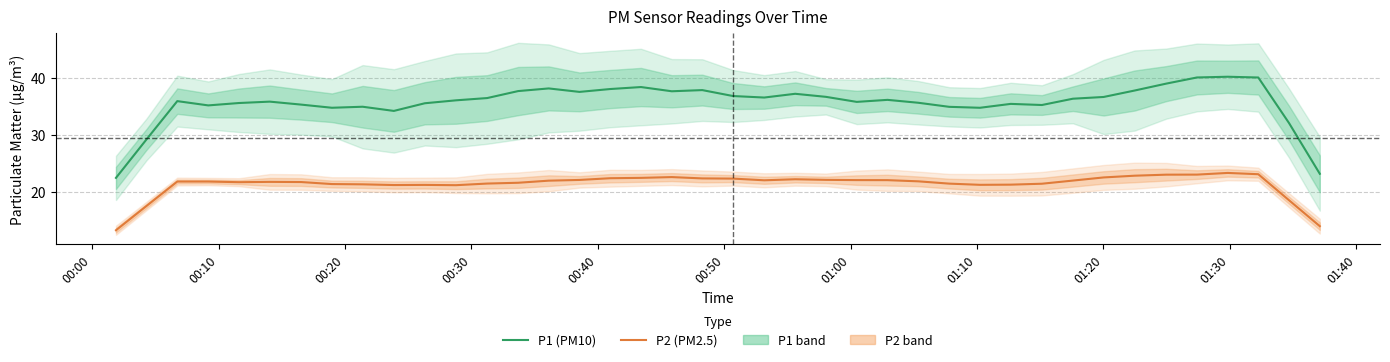

True or false: P1 (PM10) and P2 (PM2.5) intersect in this chart.

False